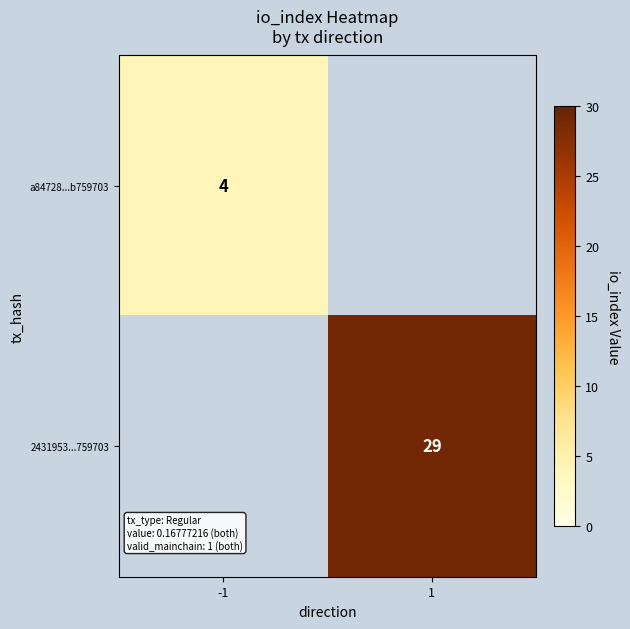

The a84728...b759703 series shows 2 at 1. True or false?

False